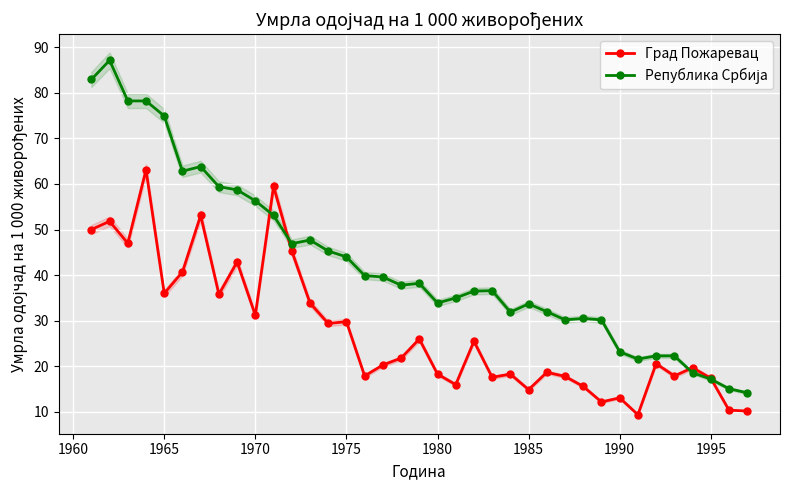

True or false: Република Србија and Град Пожаревац intersect in this chart.

True